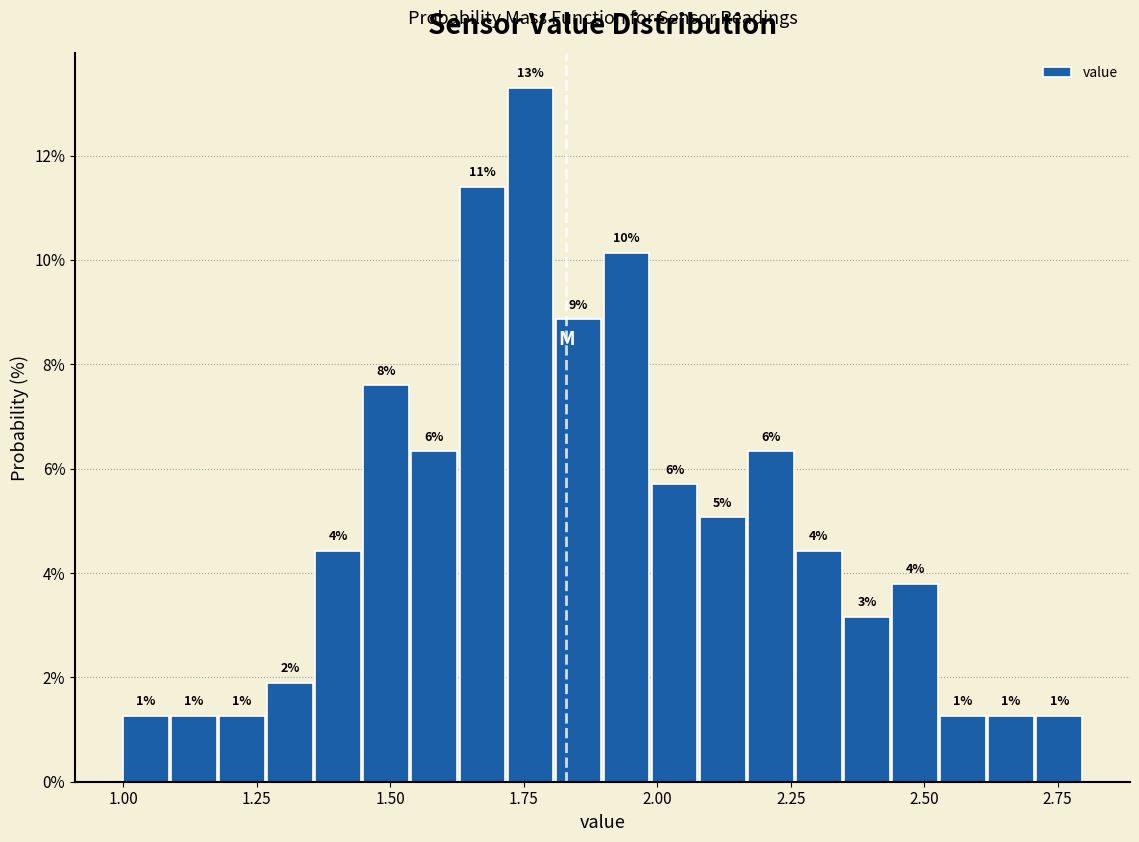

Around what value on the x-axis is the tallest bar? Give the approximate position of its centre, as read against the axis.

1.75